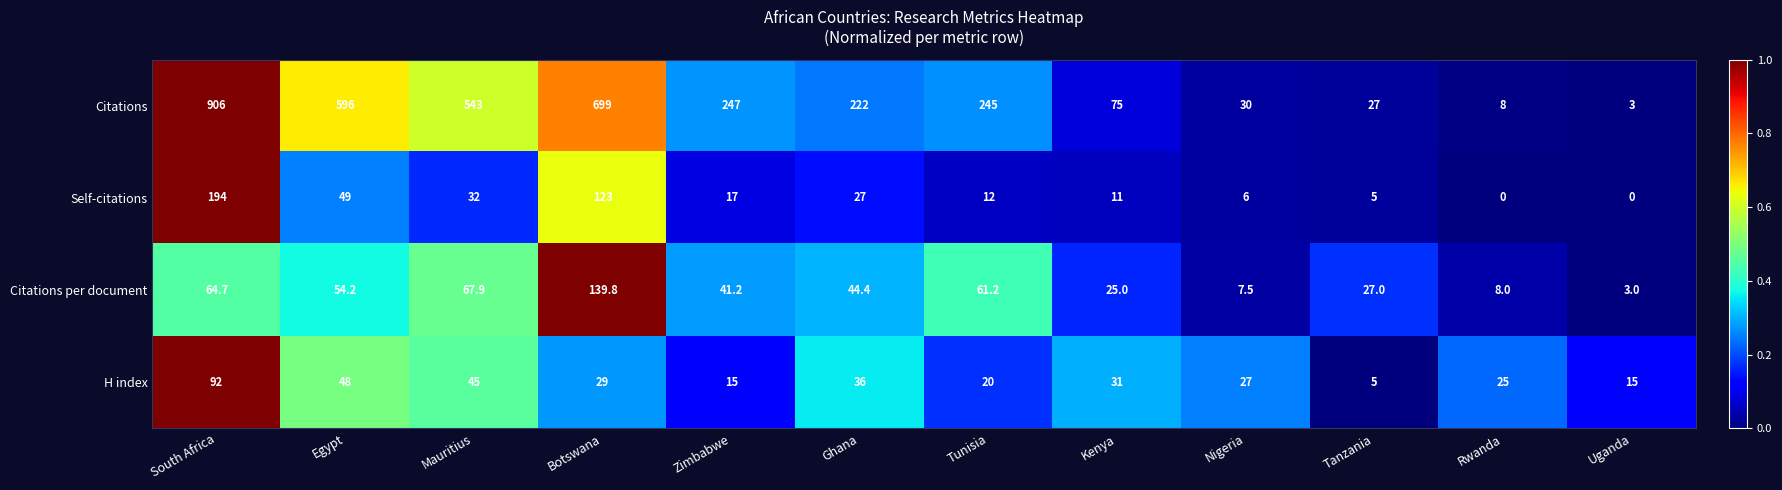

What is the highest value of the Citations series?

906.0